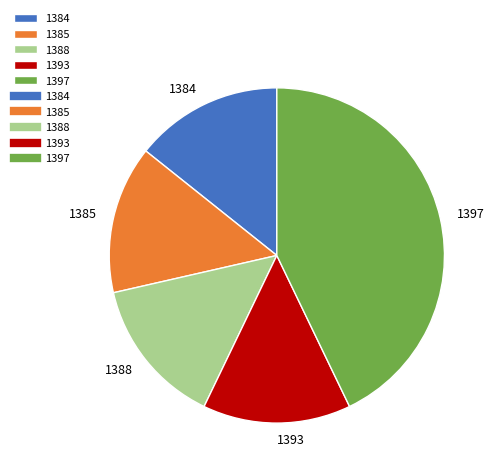

True or false: 1397 accounts for 43% of the total.

True